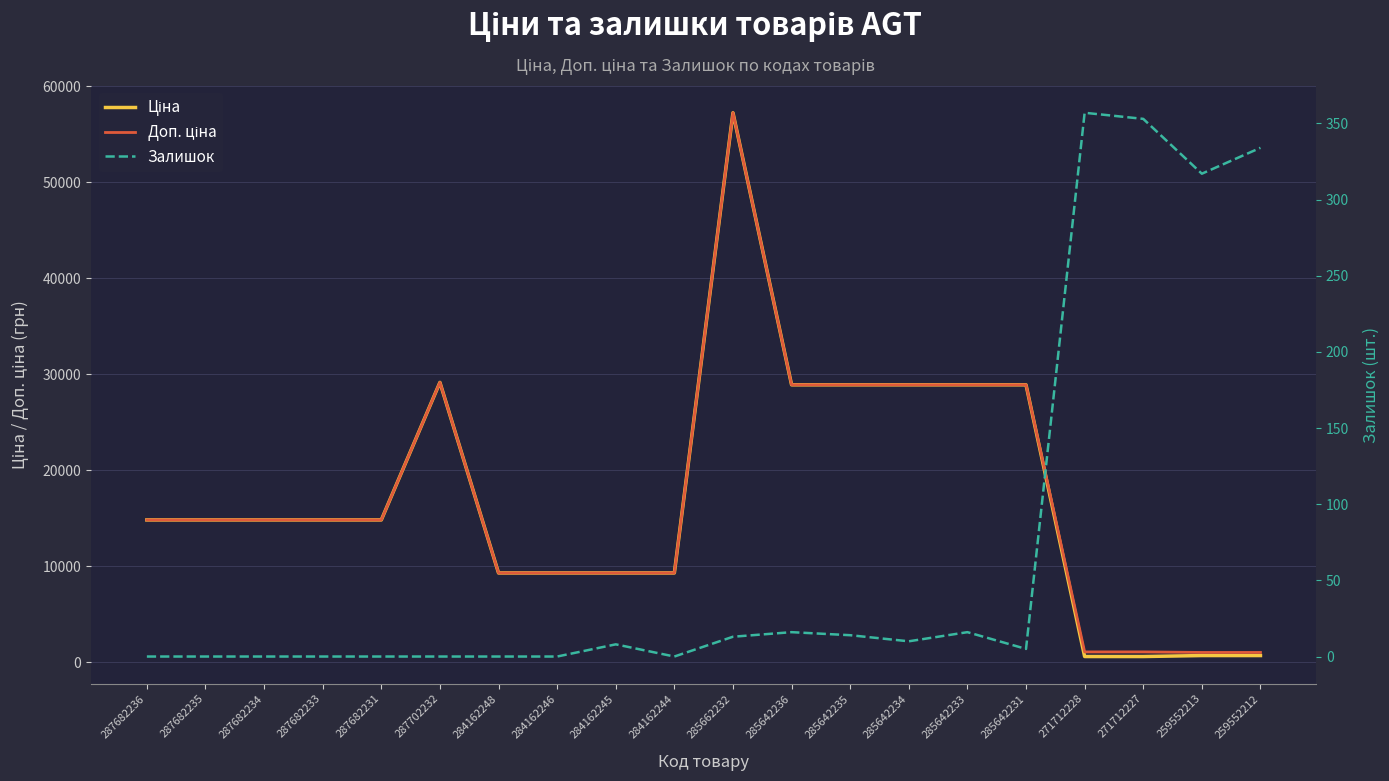

Count the number of categories in the chart.

20